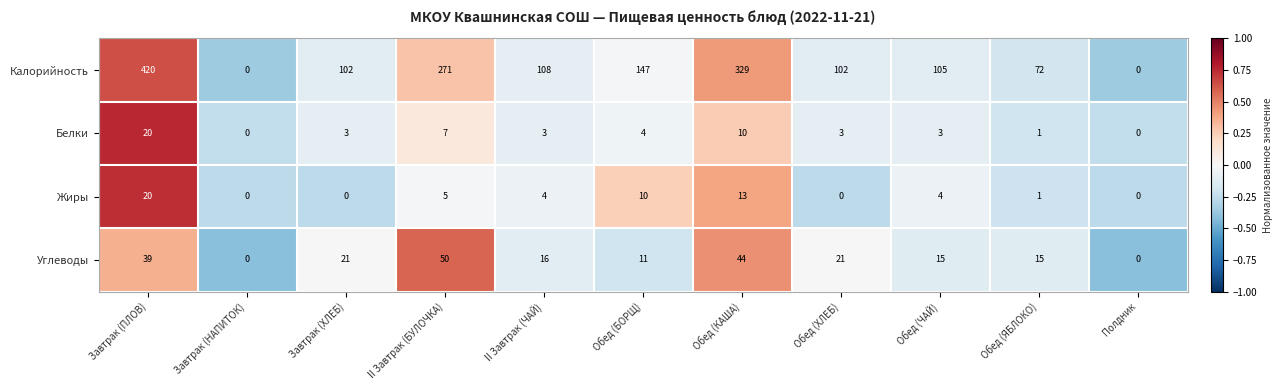

What is the total value across all series at Обед (ЯБЛОКО)?

89